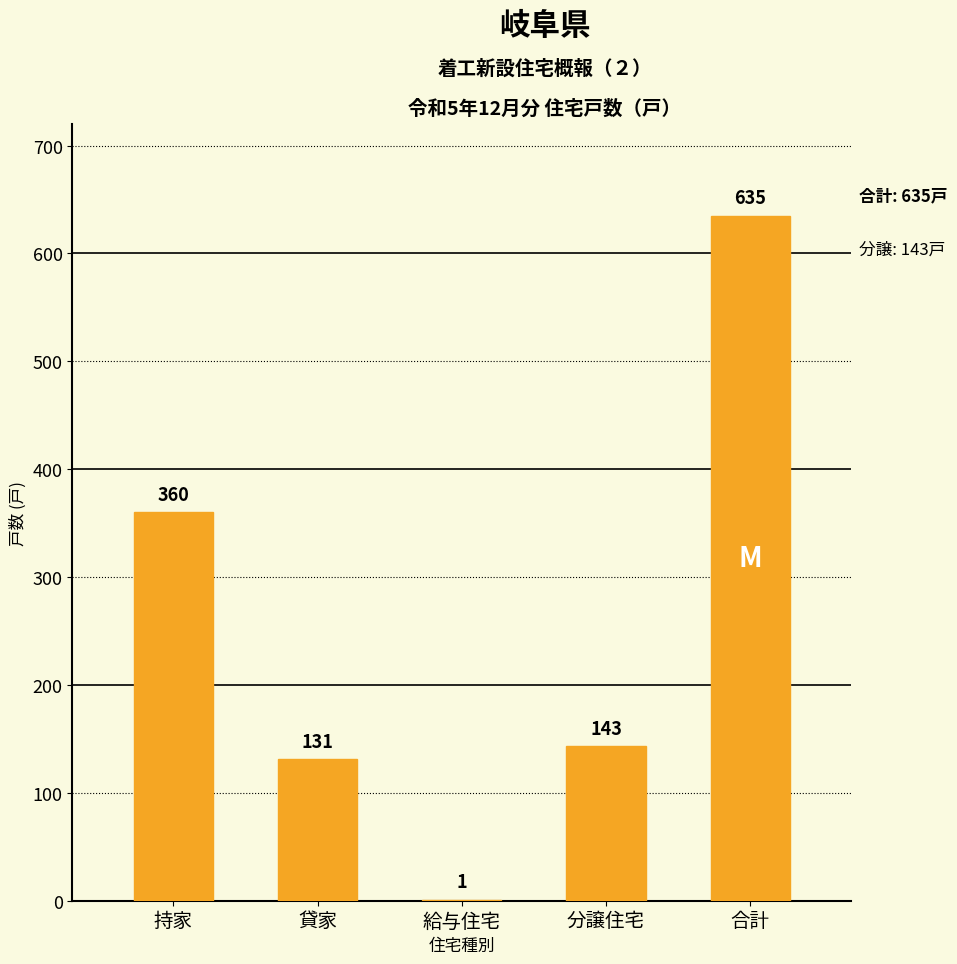

Where does the data first go above 143?

持家